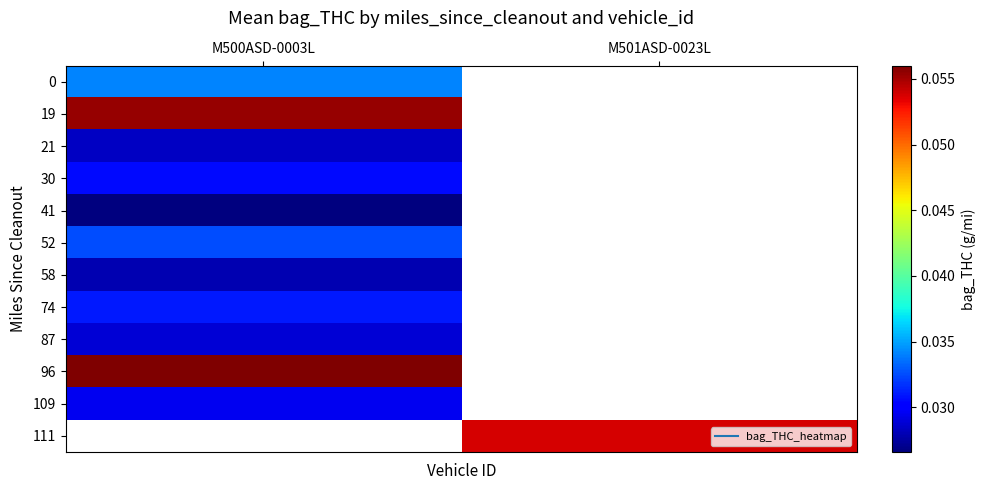

Which has a higher value, M500ASD-0003L or M501ASD-0023L?

M501ASD-0023L